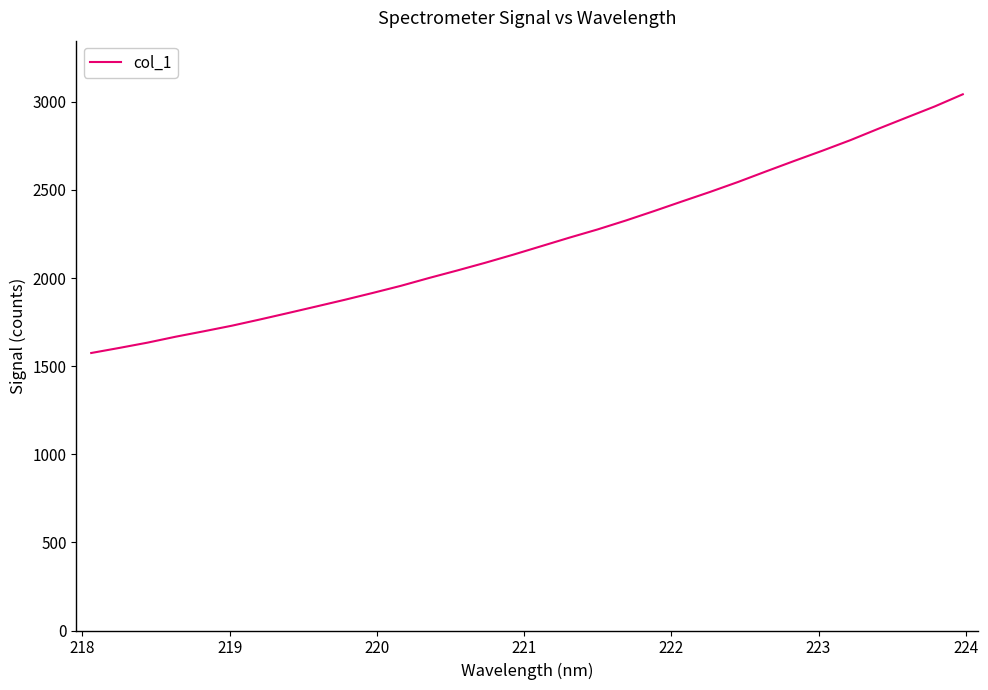

What is the difference between the maximum and minimum values?

1468.1